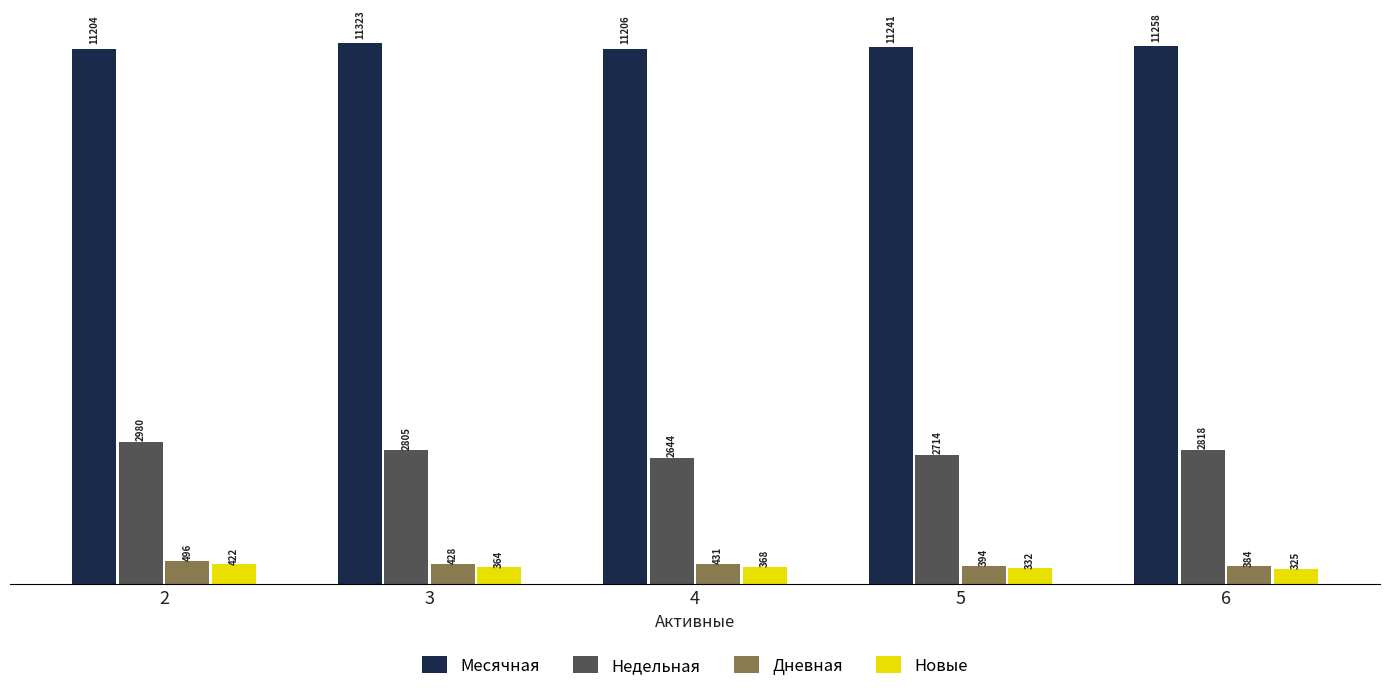

What is the sum of the Недельная values at 5 and 6?

5531.5